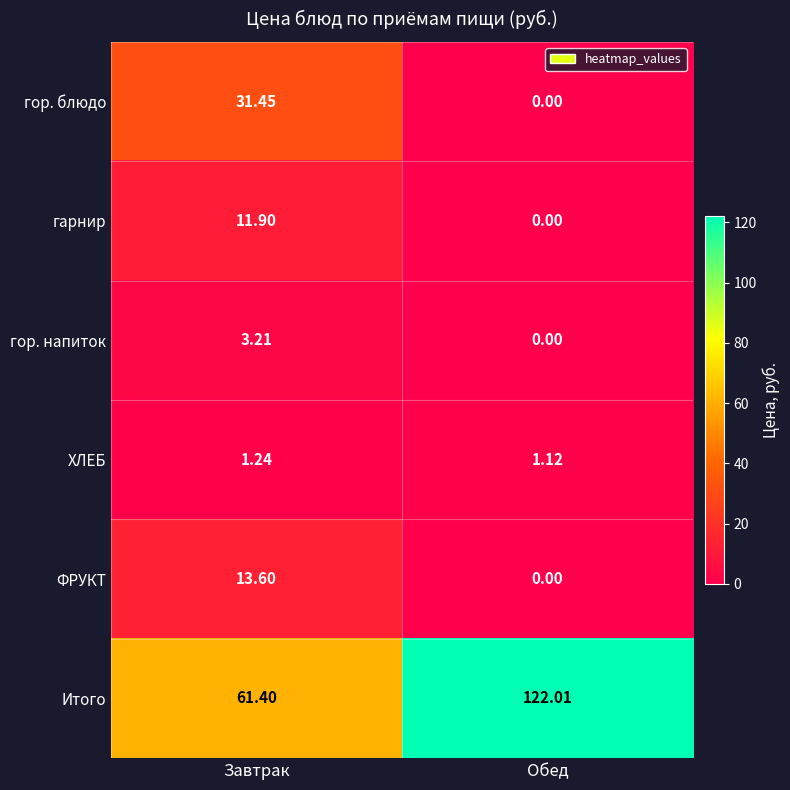

At which label is гор. напиток closest to 1?

Обед